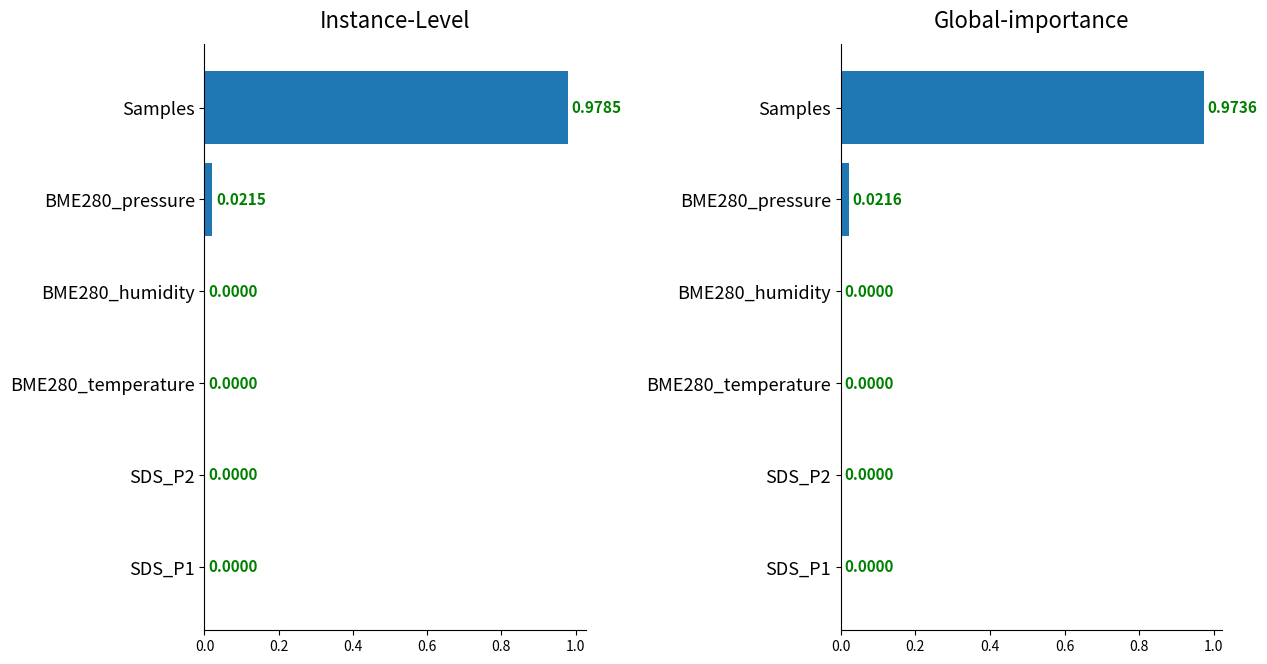

Reading left to right, extract all data points from this chart.

Instance-Level: 0.0	0.0	0.0	0.0	0.0	1.0
Global-importance: 0.0	0.0	0.0	0.0	0.0	1.0